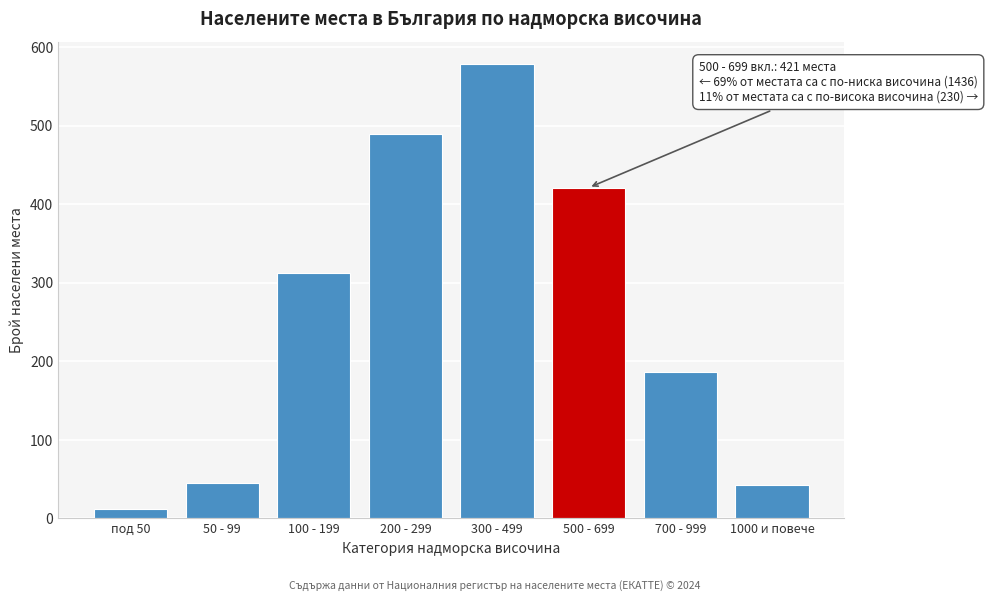

What is the ratio of the value at 200 - 299 to the value at 1000 и повече?

11.4